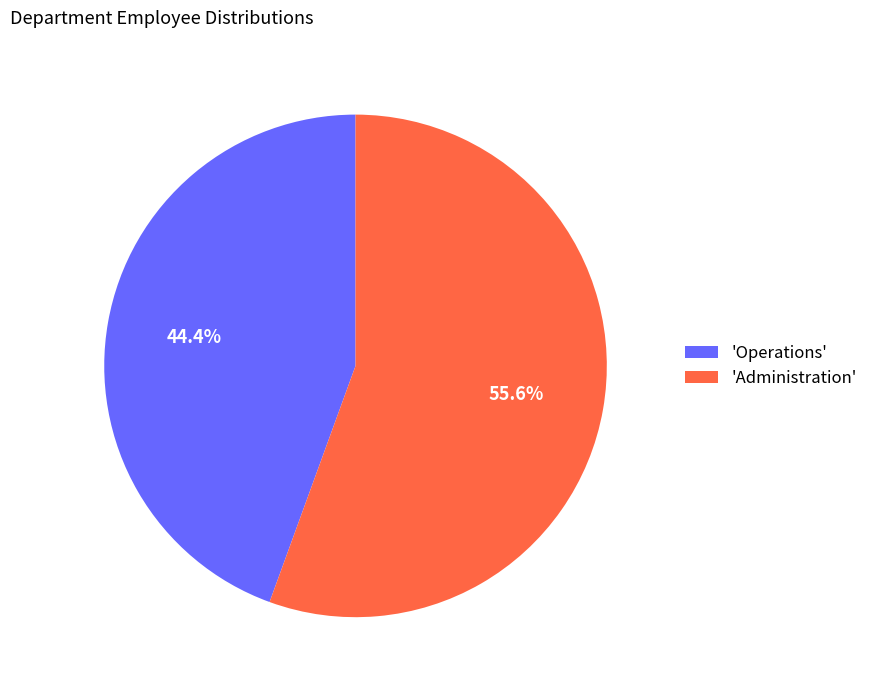

To the nearest percent, what is the average slice percentage?

50%